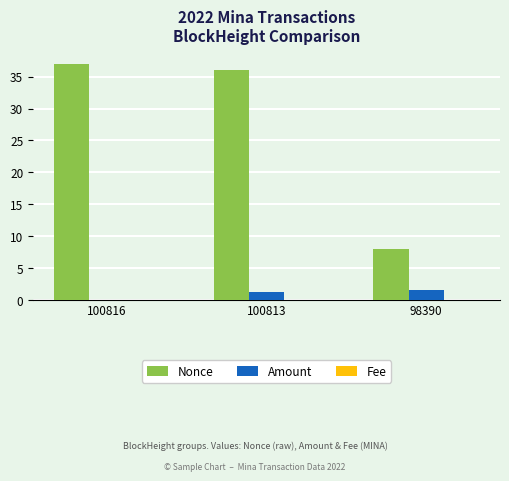

How many groups of bars are there?

3